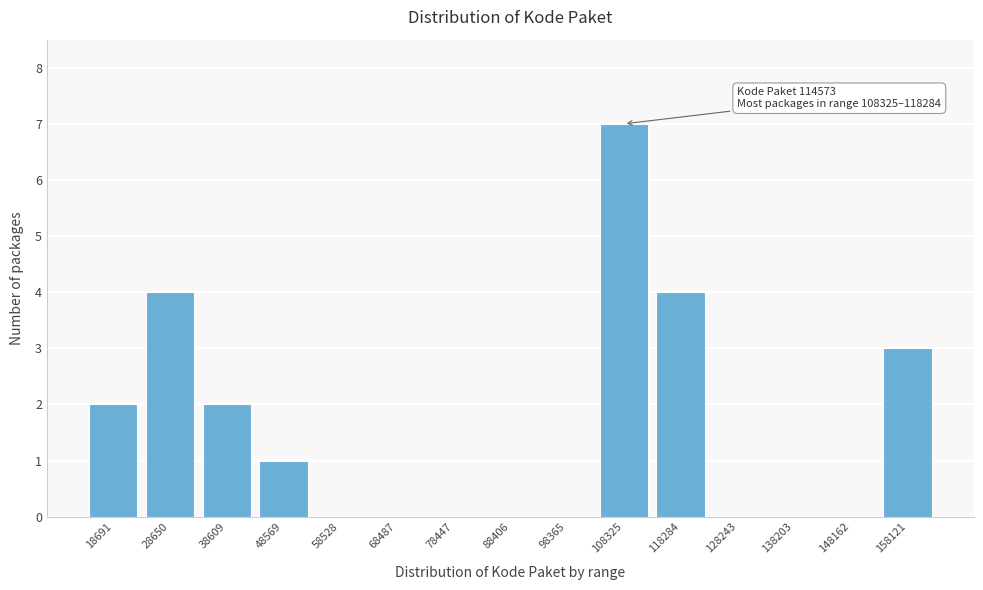

Reading right to left, what are all the values shown in this chart?

158121=3	148162=0	138203=0	128243=0	118284=4	108325=7	98365=0	88406=0	78447=0	68487=0	58528=0	48569=1	38609=2	28650=4	18691=2